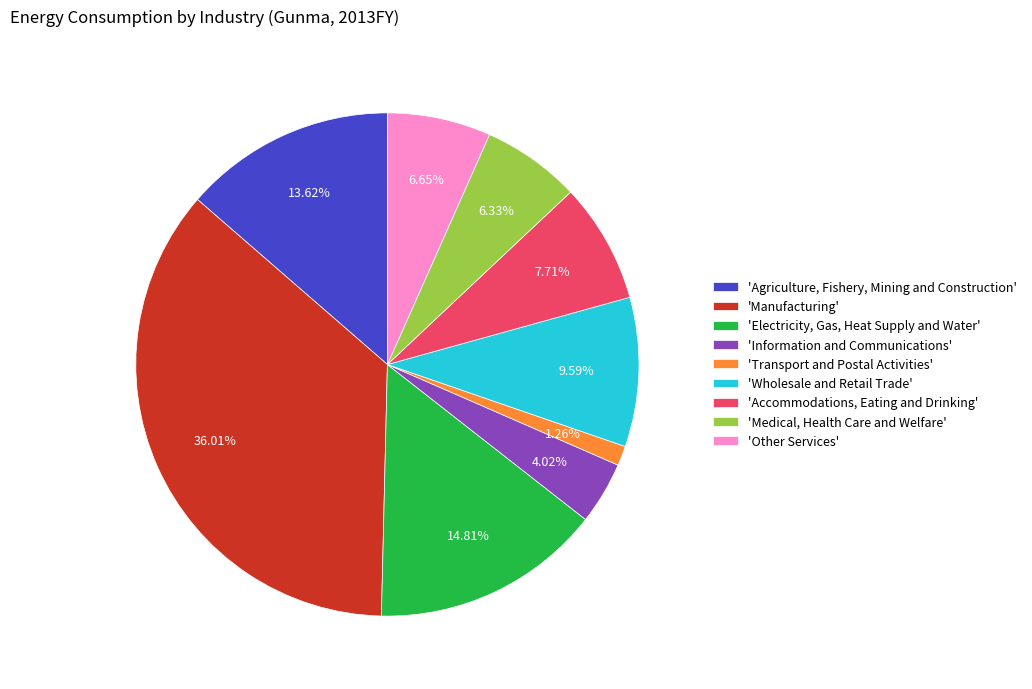

Is the sum of 'Electricity, Gas, Heat Supply and Water' and 'Manufacturing' greater than half?

Yes